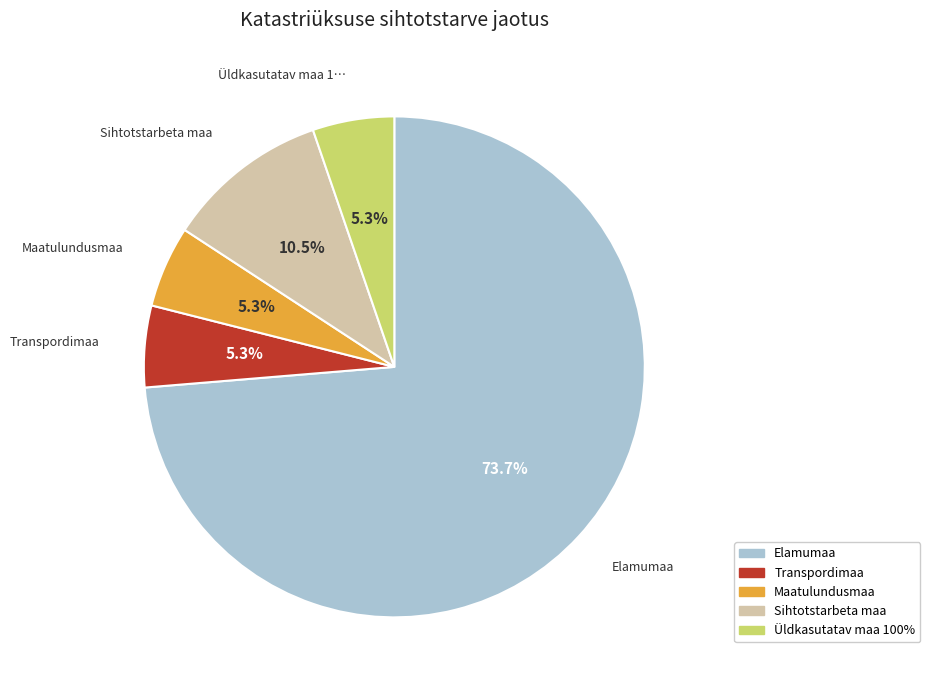

What percentage is the Üldkasutatav maa 100% slice, to the nearest percent?

5%